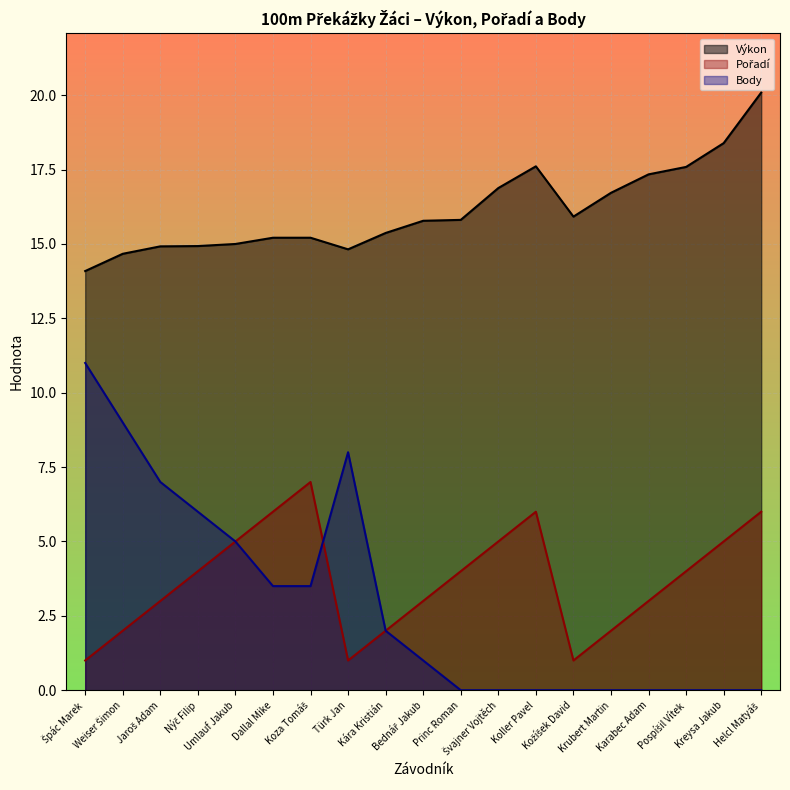

What value does the Výkon series have at Umlauf Jakub?

15.0